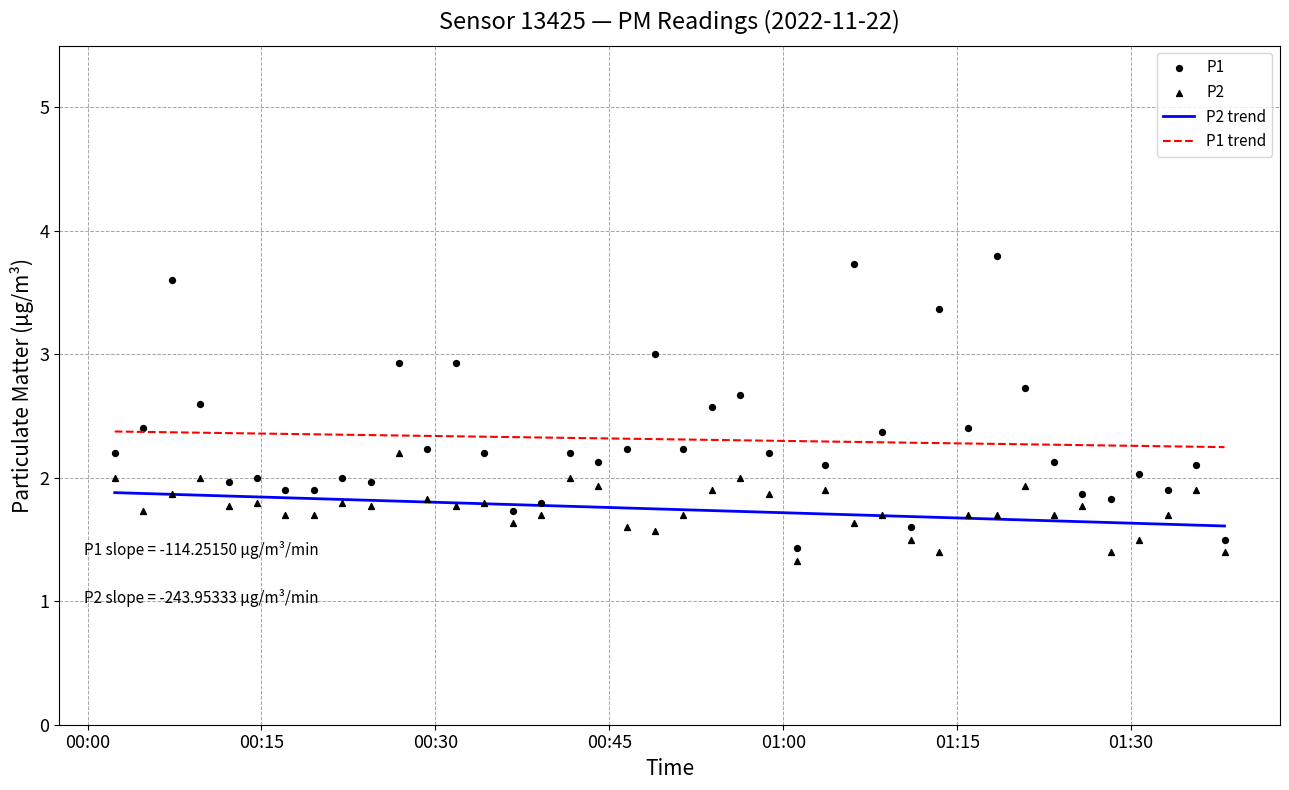

What is the lowest value of the P2 trend series?

1.6